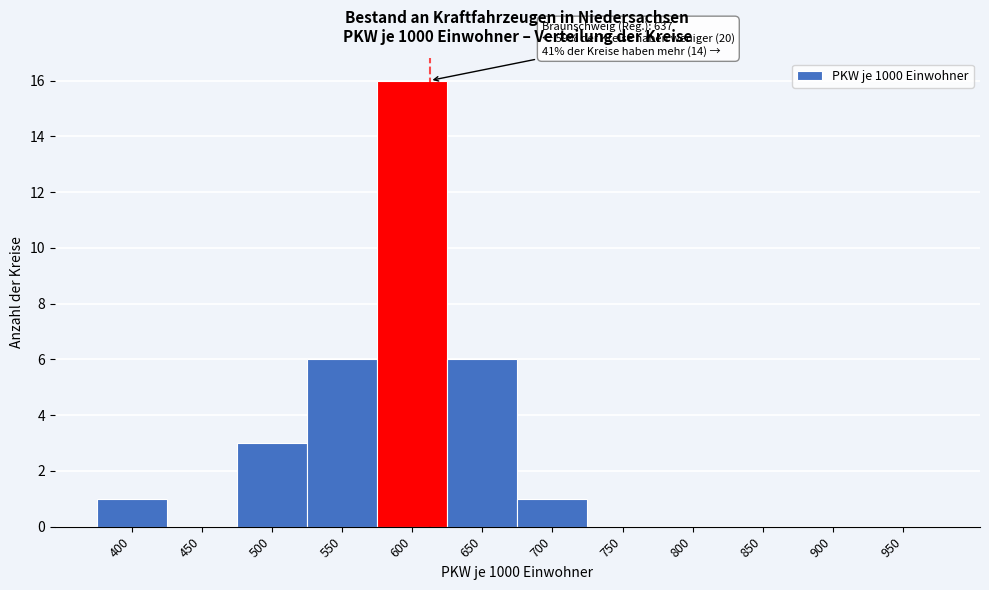

Reading right to left, list all the values displayed in this chart.

950=0	900=0	850=0	800=0	750=0	700=1	650=6	600=16	550=6	500=3	450=0	400=1